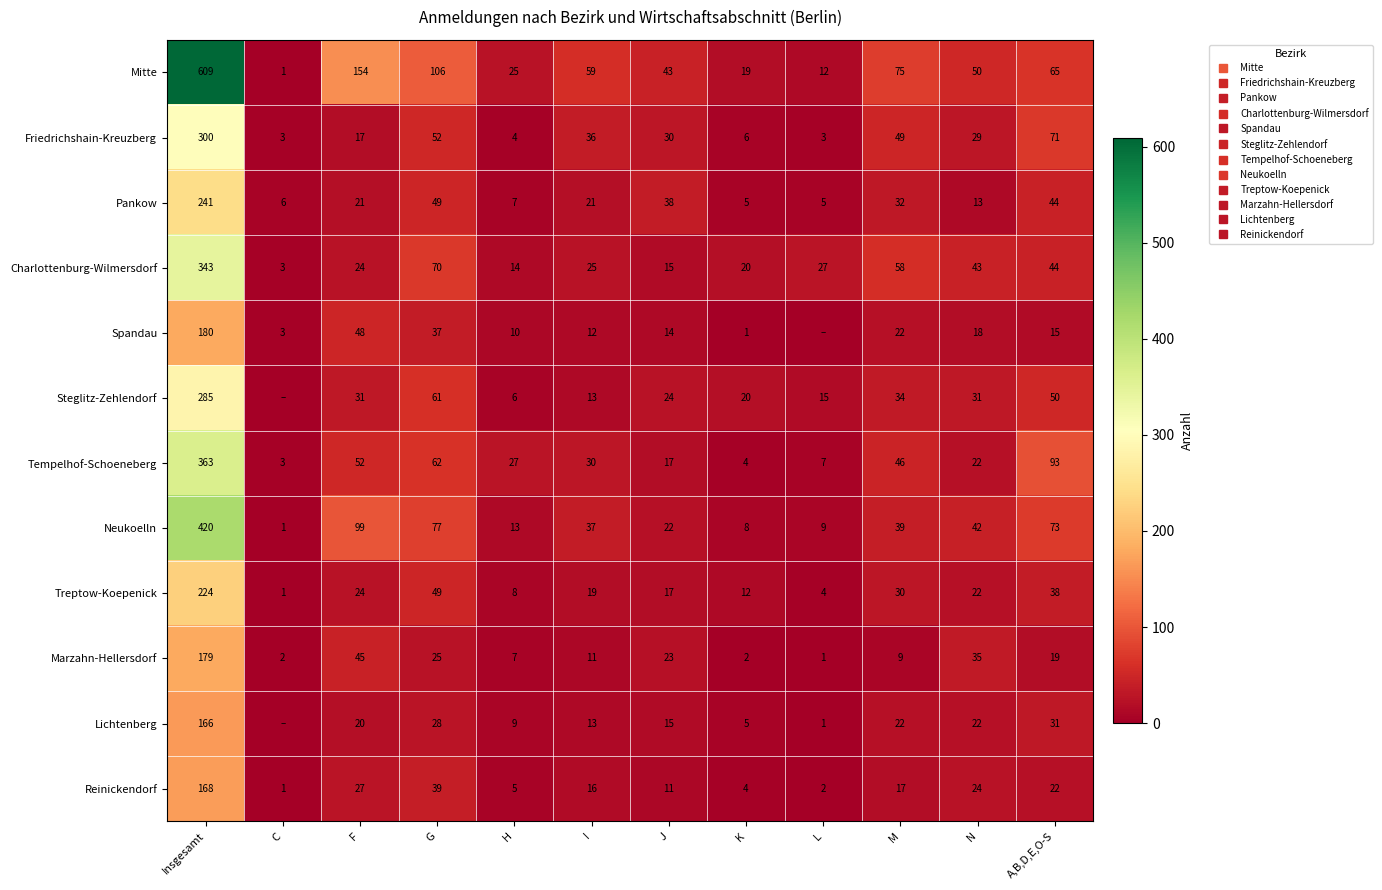

Rank the categories by Charlottenburg-Wilmersdorf value from lowest to highest.

C, H, J, K, F, I, L, N, A,B,D,E,O-S, M, G, Insgesamt